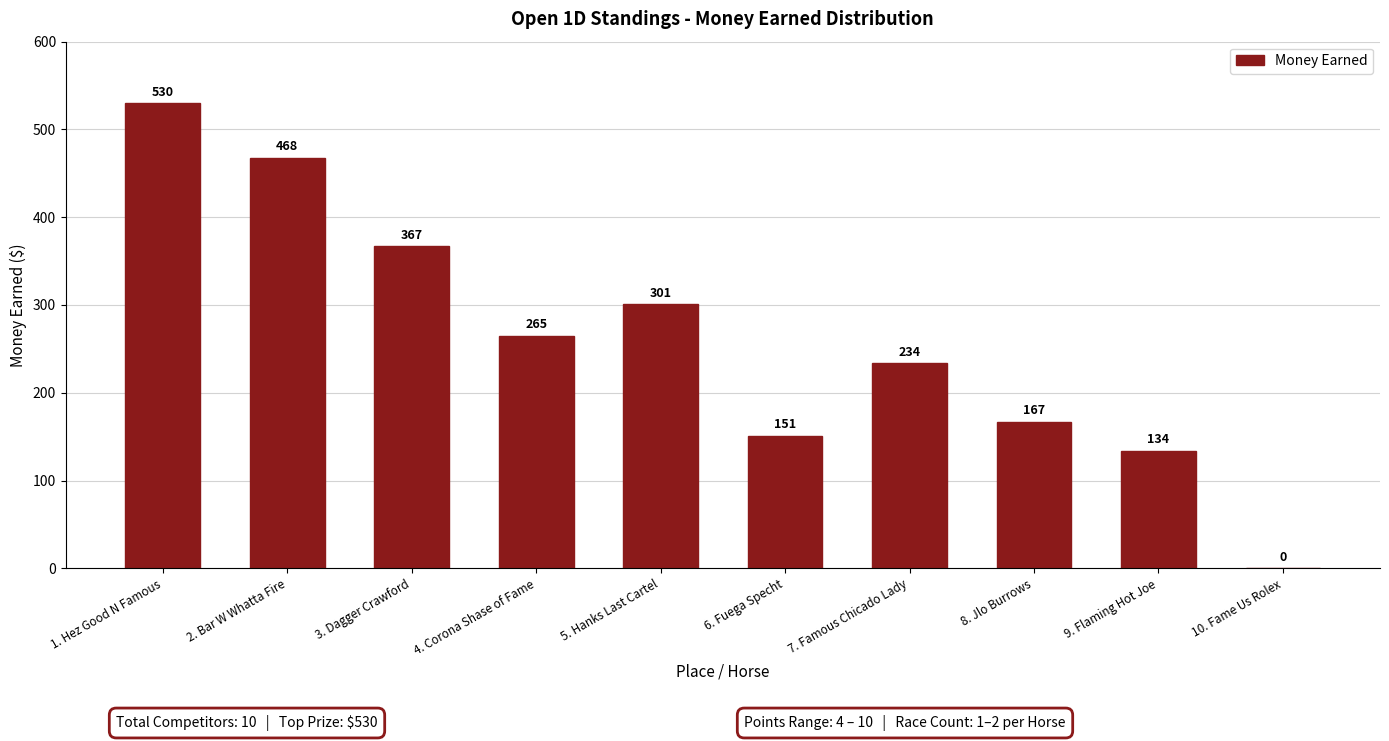

Reading left to right, what are all the values shown in this chart?

1. Hez Good N Famous=530	2. Bar W Whatta Fire=468	3. Dagger Crawford=367	4. Corona Shase of Fame=265	5. Hanks Last Cartel=301	6. Fuega Specht=151	7. Famous Chicado Lady=234	8. Jlo Burrows=167	9. Flaming Hot Joe=134	10. Fame Us Rolex=0